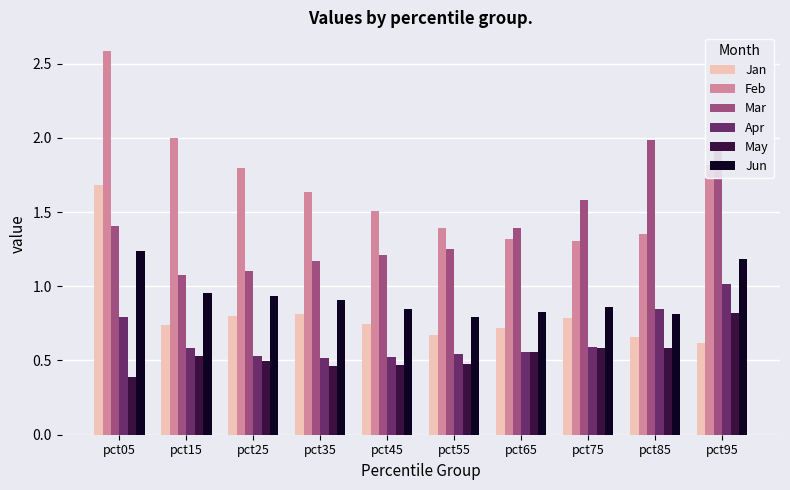

The May series shows 0.5 at pct55. True or false?

True